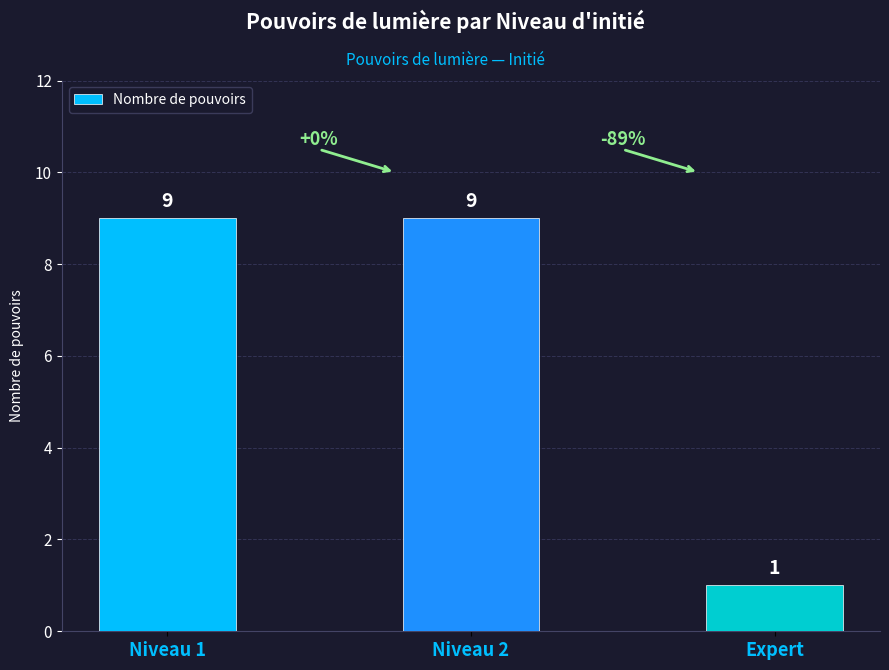

What is the ratio of the value at Expert to the value at Niveau 2?

0.1